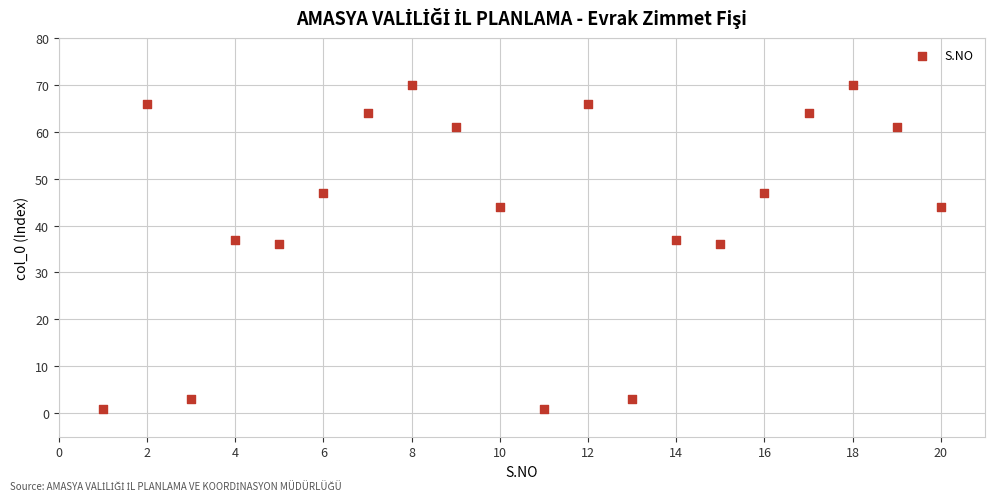

What is the range of X values (max minus min)?

19